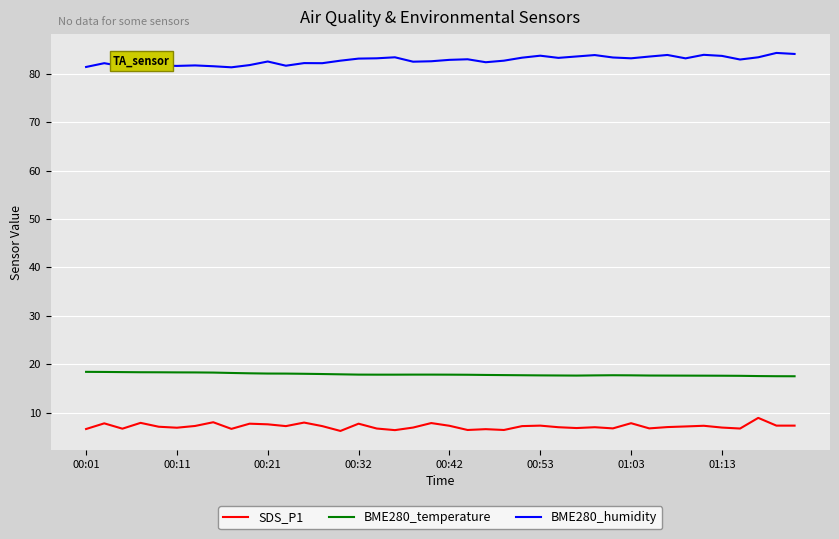

How many lines are shown in the chart?

3